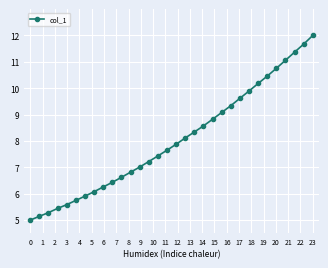

What is the value of the 19th point from the left?

8.3